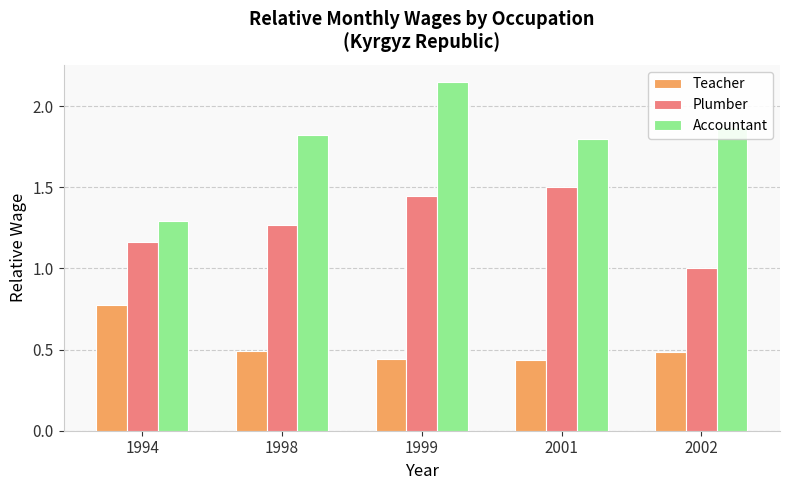

How many Accountant values are between 1 and 2?

4